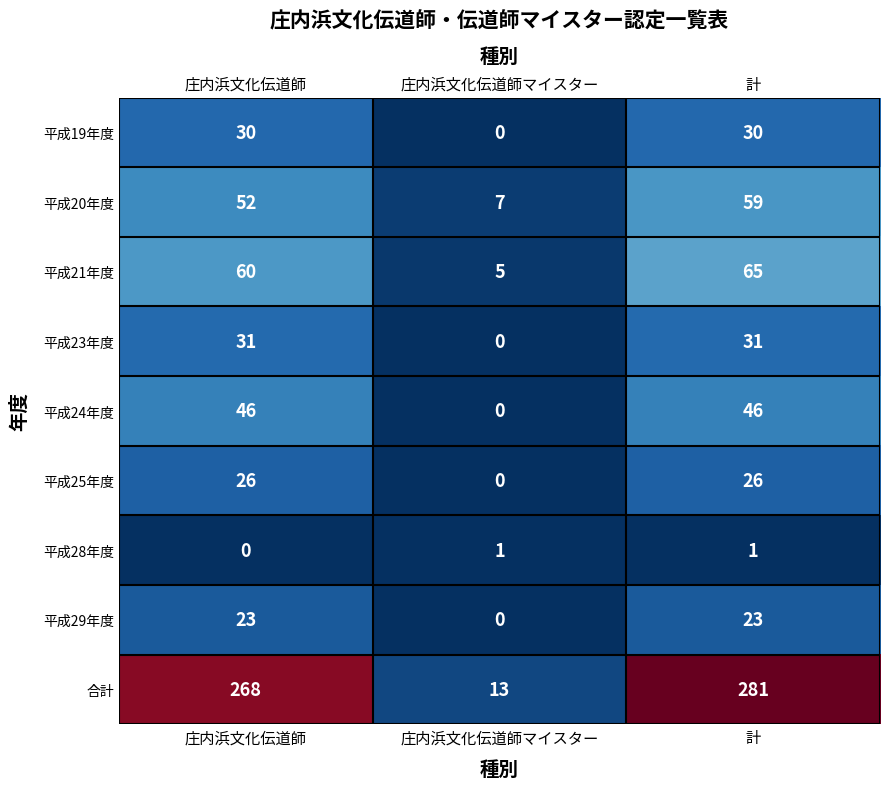

Which series has the widest spread of values?

合計